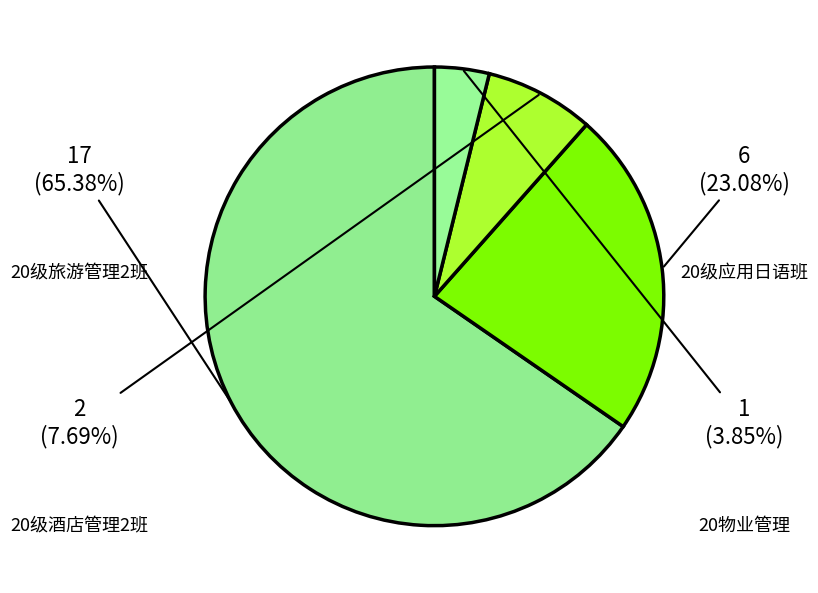

What percentage is the 20物业管理 slice, to the nearest percent?

4%